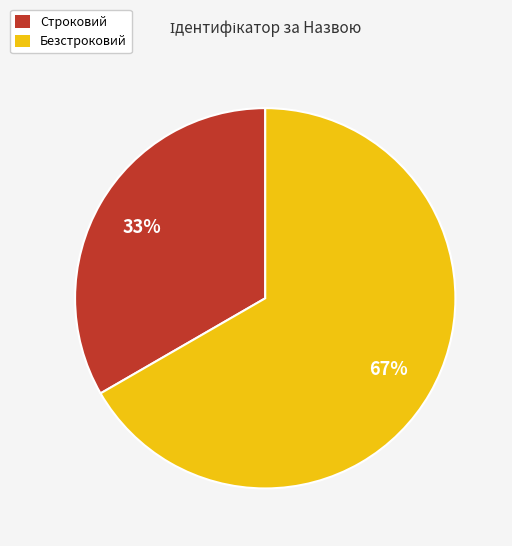

To the nearest percent, what percentage of the pie is Строковий?

33%